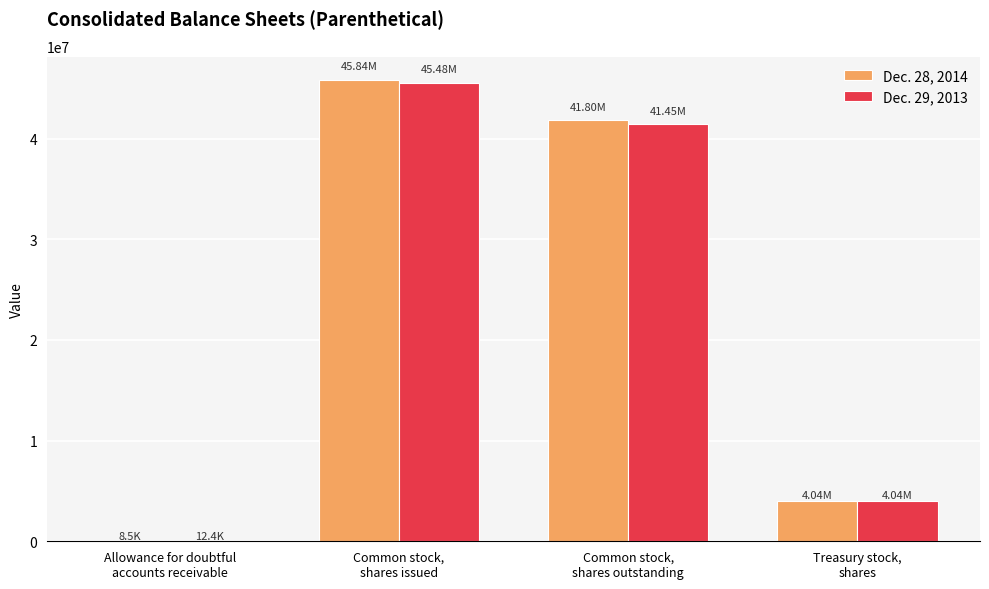

How many groups of bars are there?

4